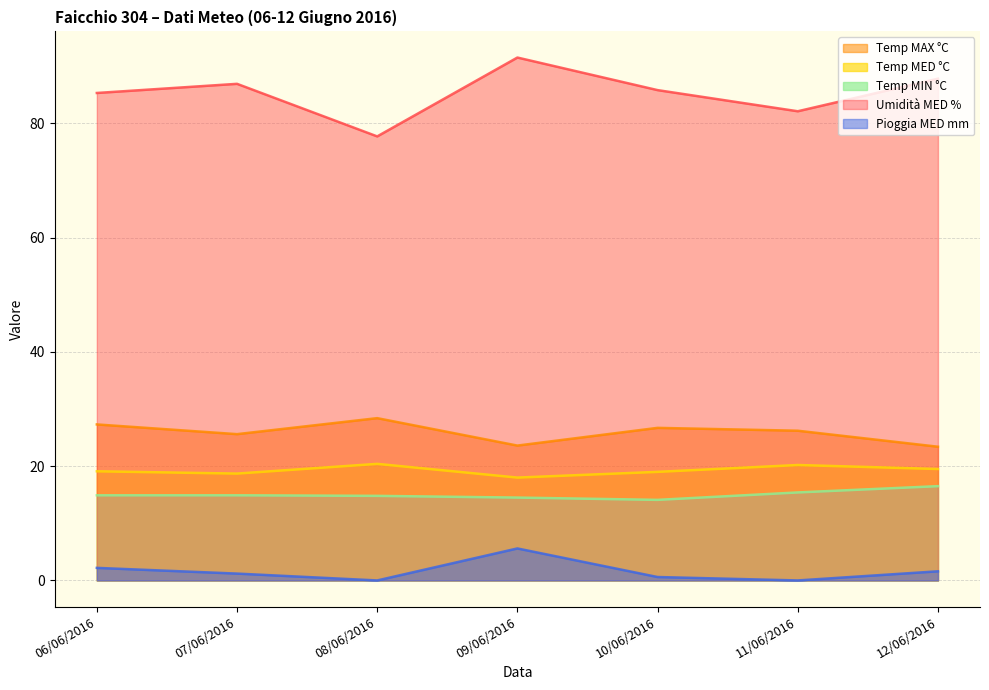

In Temp MAX °C, how many points are higher than both neighbors (excluding endpoints)?

2